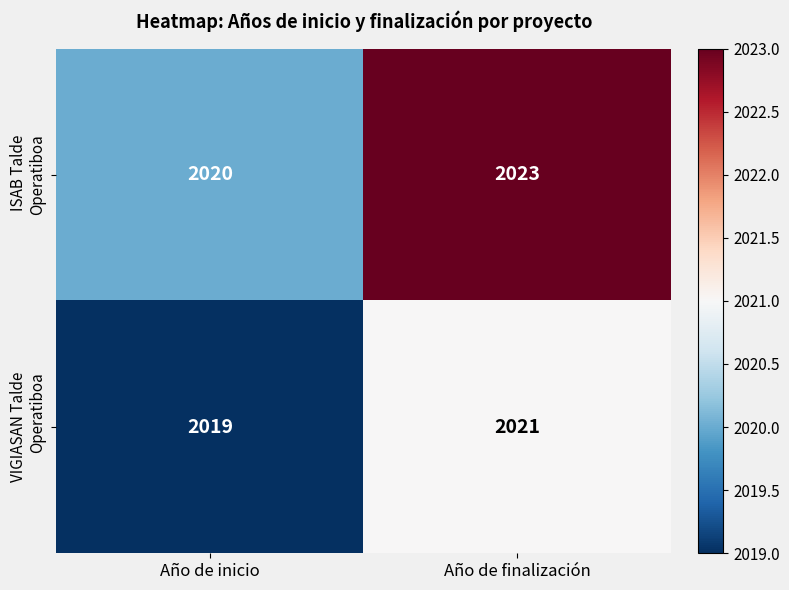

What is the greatest value displayed?

2023